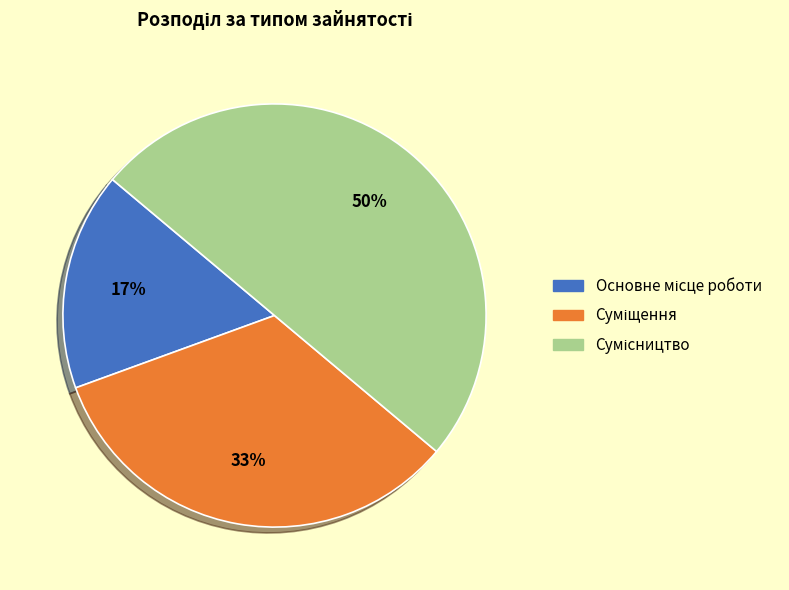

What percentage is the Сумісництво slice, to the nearest percent?

50%